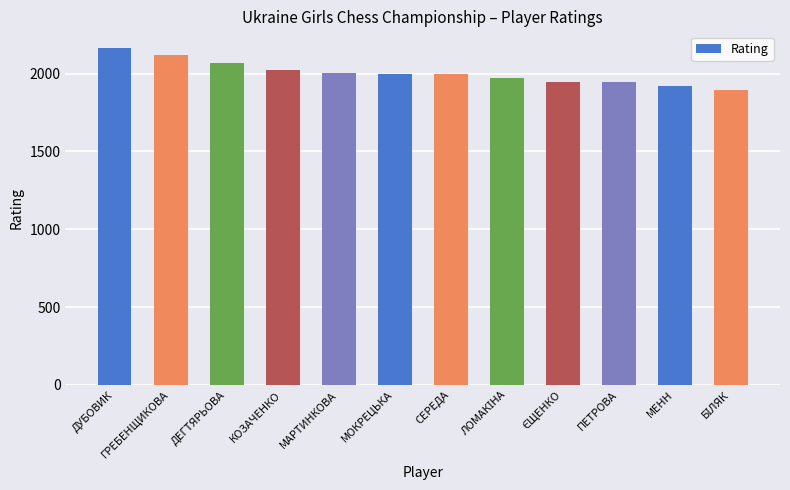

Which category has the highest value across all series?

ДУБОВИК